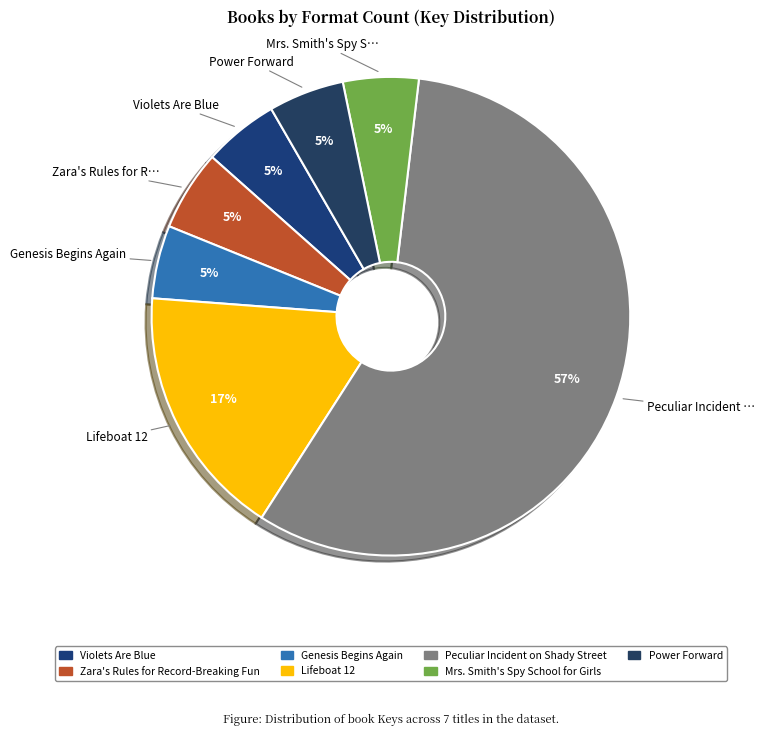

Is Peculiar Incident on Shady Street the majority of the pie?

Yes